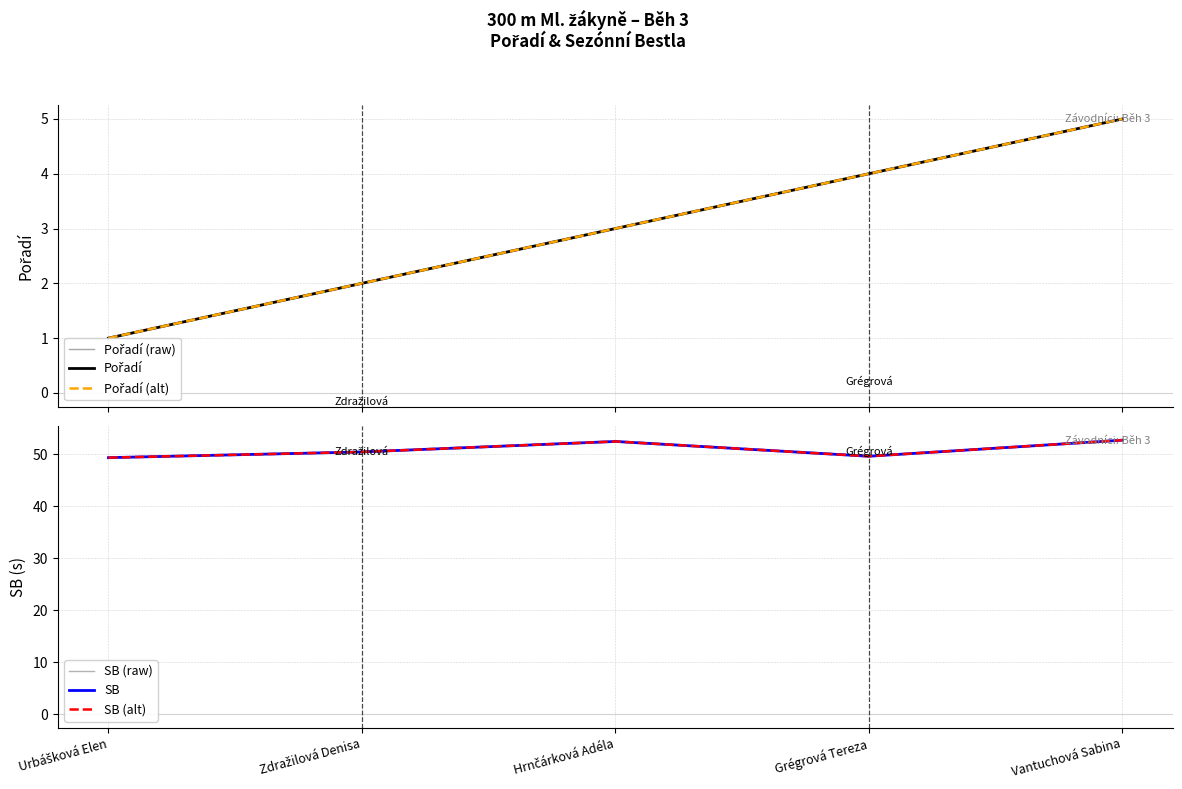

Reading left to right, transcribe all the data shown in this chart.

Pořadí (raw): 1.0	2.0	3.0	4.0	5.0
Pořadí: 1.0	2.0	3.0	4.0	5.0
Pořadí (alt): 1.0	2.0	3.0	4.0	5.0
SB (raw): 49.4	50.5	52.5	49.6	52.8
SB: 49.4	50.5	52.5	49.6	52.8
SB (alt): 49.4	50.5	52.5	49.6	52.8